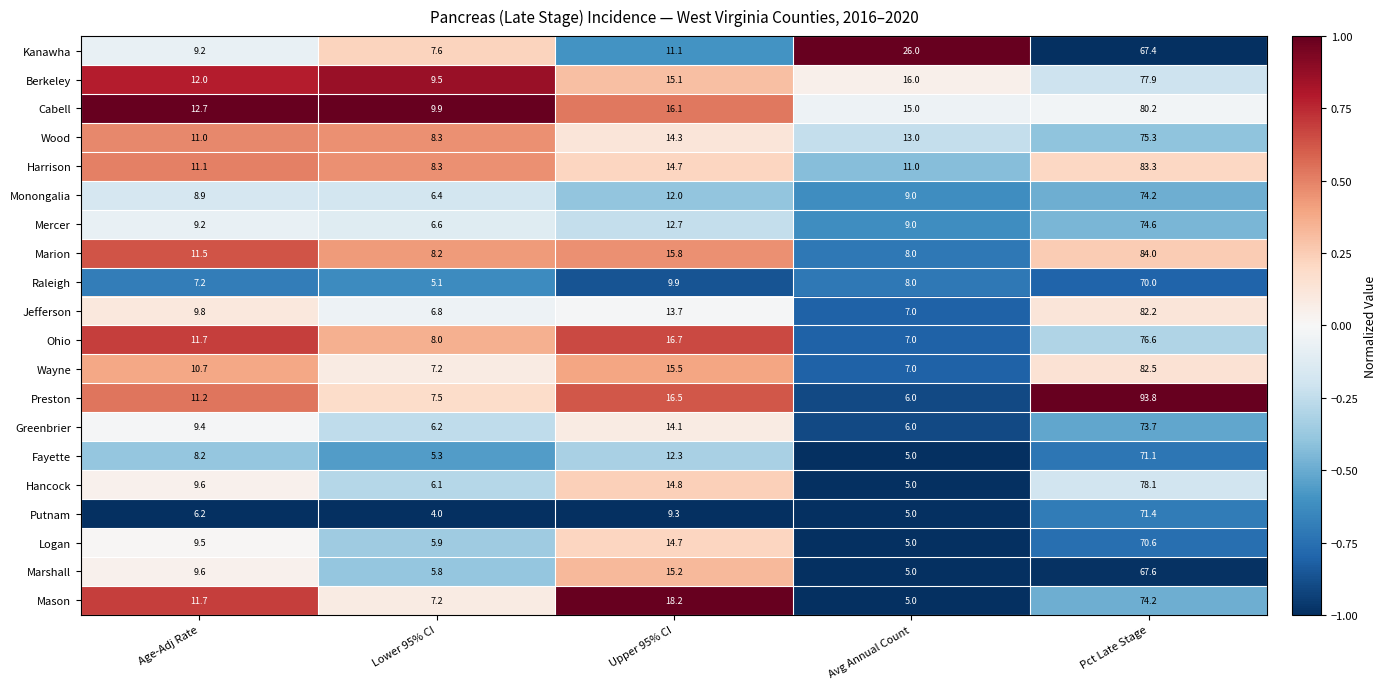

How many values in the Putnam series are below 6?

2